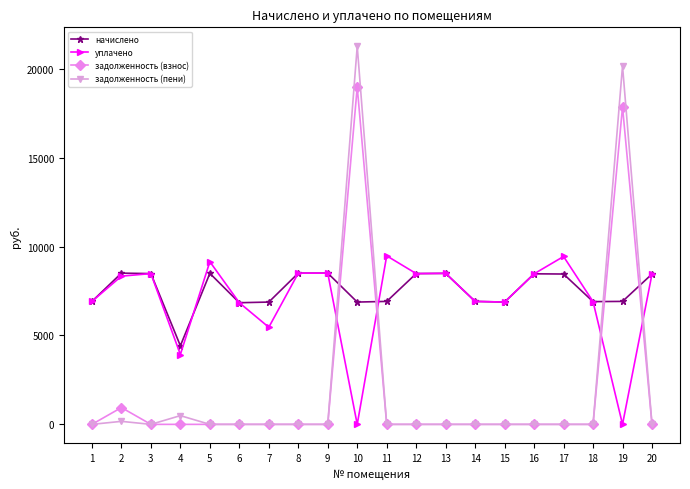

Is the value of задолженность (взнос) at 2 greater than the value of уплачено at 13?

No